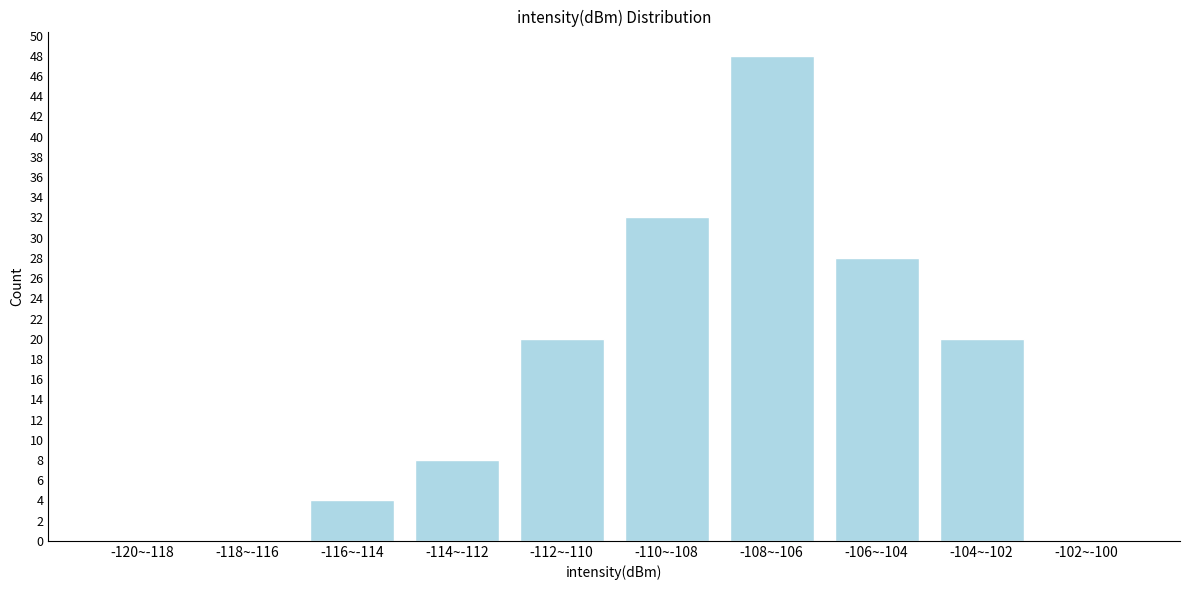

Reading left to right, what are all the values shown in this chart?

-120~-118=0	-118~-116=0	-116~-114=4	-114~-112=8	-112~-110=20	-110~-108=32	-108~-106=48	-106~-104=28	-104~-102=20	-102~-100=0